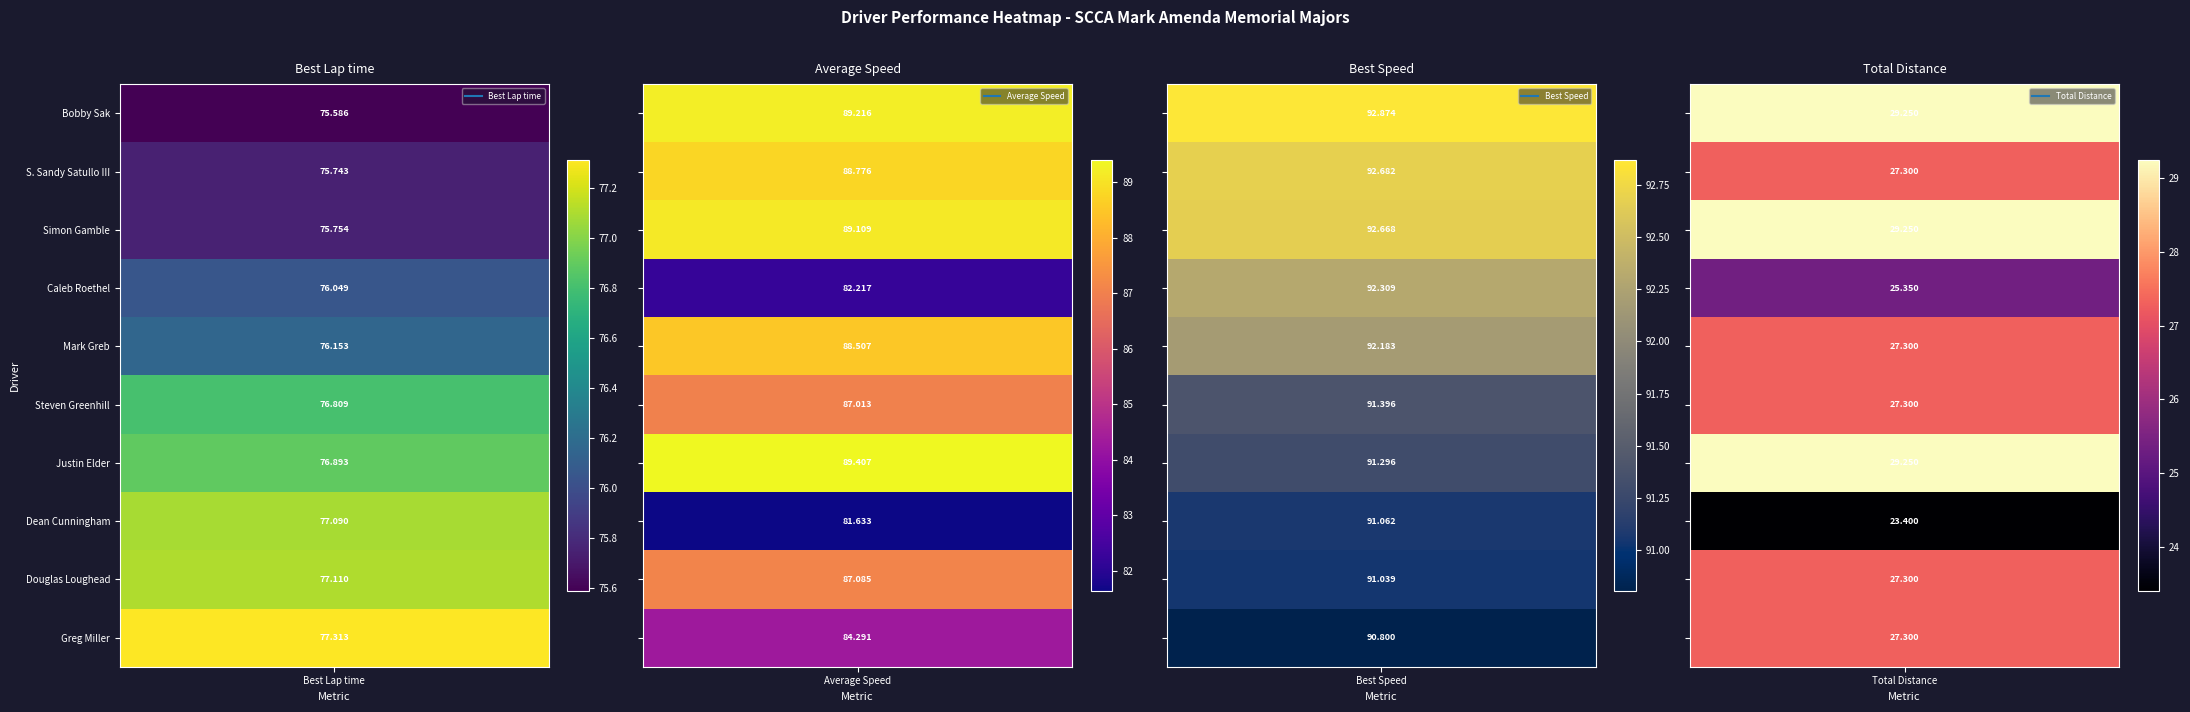

Reading left to right, list all the values displayed in this chart.

Best Lap time: Bobby Sak=75.6	S. Sandy Satullo III=75.7	Simon Gamble=75.8	Caleb Roethel=76.0	Mark Greb=76.2	Steven Greenhill=76.8	Justin Elder=76.9	Dean Cunningham=77.1	Douglas Loughead=77.1	Greg Miller=77.3
Average Speed: Bobby Sak=89.2	S. Sandy Satullo III=88.8	Simon Gamble=89.1	Caleb Roethel=82.2	Mark Greb=88.5	Steven Greenhill=87.0	Justin Elder=89.4	Dean Cunningham=81.6	Douglas Loughead=87.1	Greg Miller=84.3
Best Speed: Bobby Sak=92.9	S. Sandy Satullo III=92.7	Simon Gamble=92.7	Caleb Roethel=92.3	Mark Greb=92.2	Steven Greenhill=91.4	Justin Elder=91.3	Dean Cunningham=91.1	Douglas Loughead=91.0	Greg Miller=90.8
Total Distance: Bobby Sak=29.2	S. Sandy Satullo III=27.3	Simon Gamble=29.2	Caleb Roethel=25.4	Mark Greb=27.3	Steven Greenhill=27.3	Justin Elder=29.2	Dean Cunningham=23.4	Douglas Loughead=27.3	Greg Miller=27.3